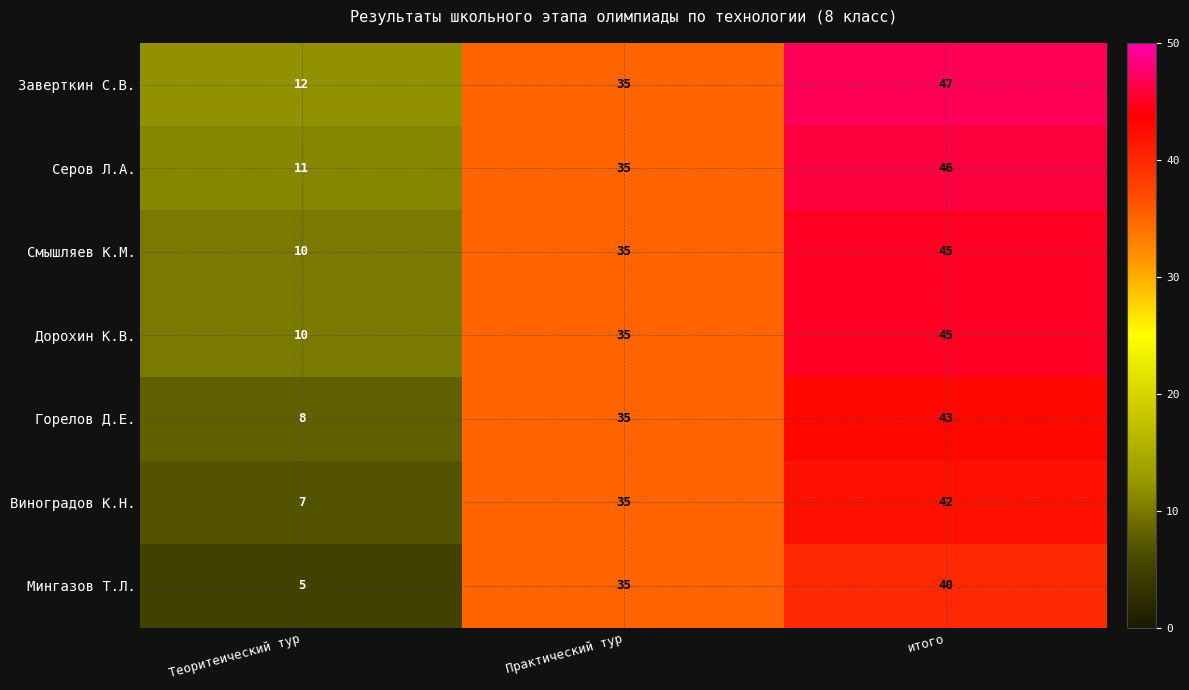

At which category is the sum across all series the highest?

итого